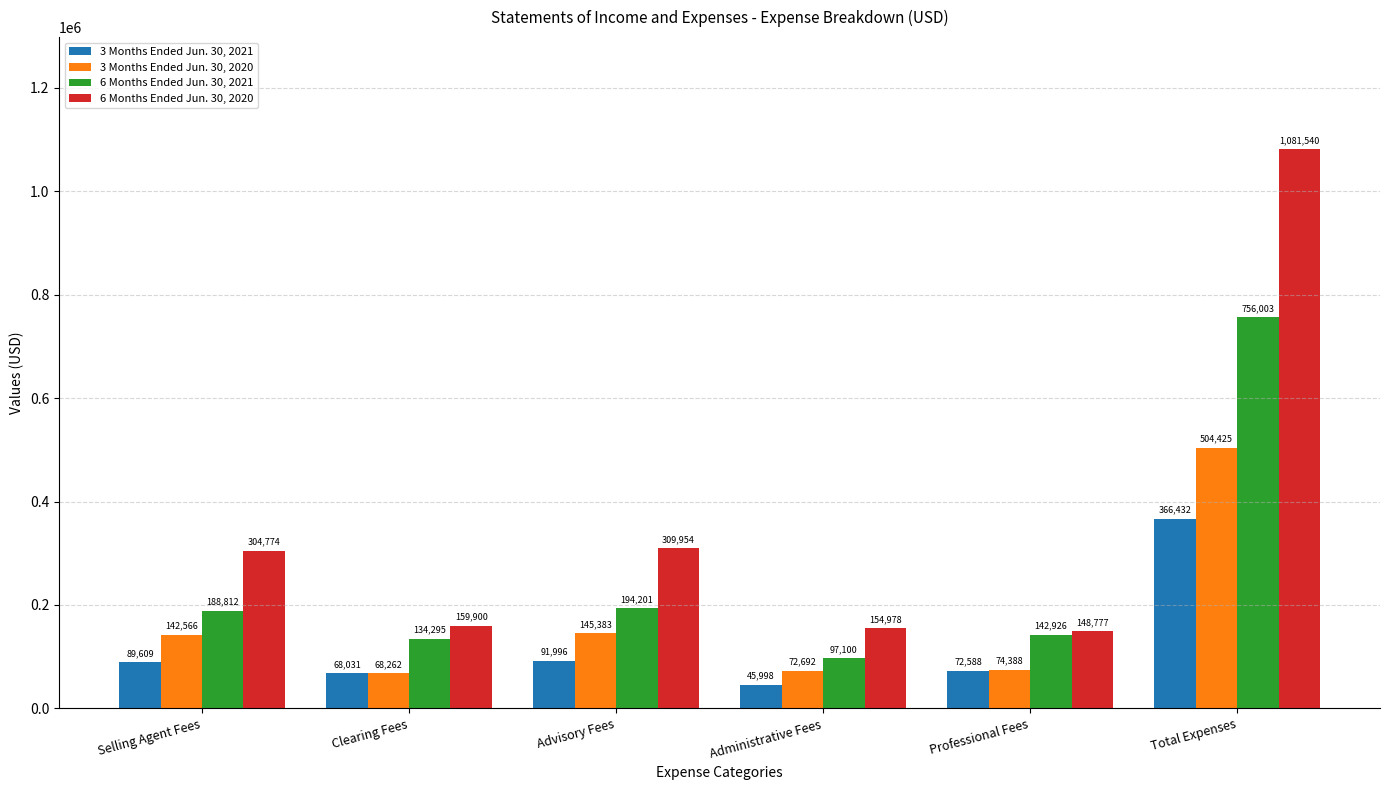

Where is 6 Months Ended Jun. 30, 2020 nearest to the value 615158?

Advisory Fees